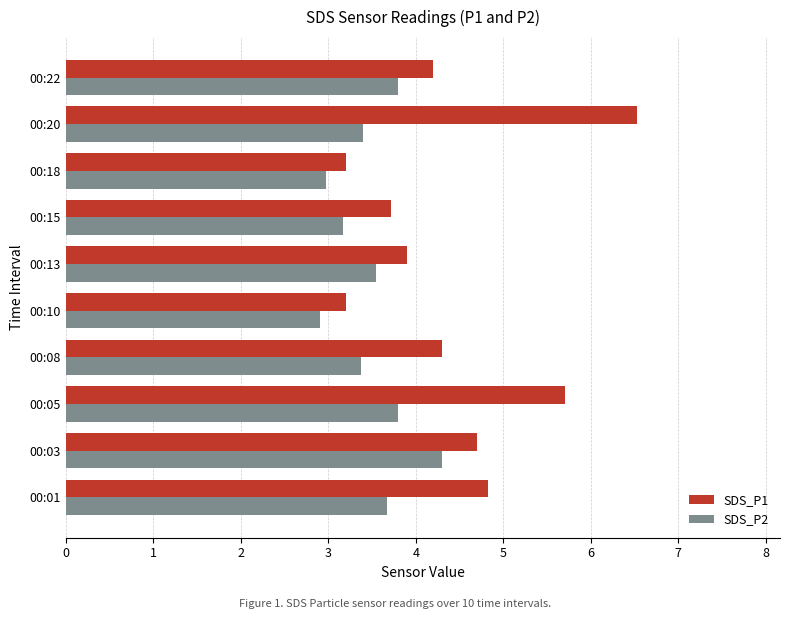

What are all the series names shown in the legend?

SDS_P1, SDS_P2